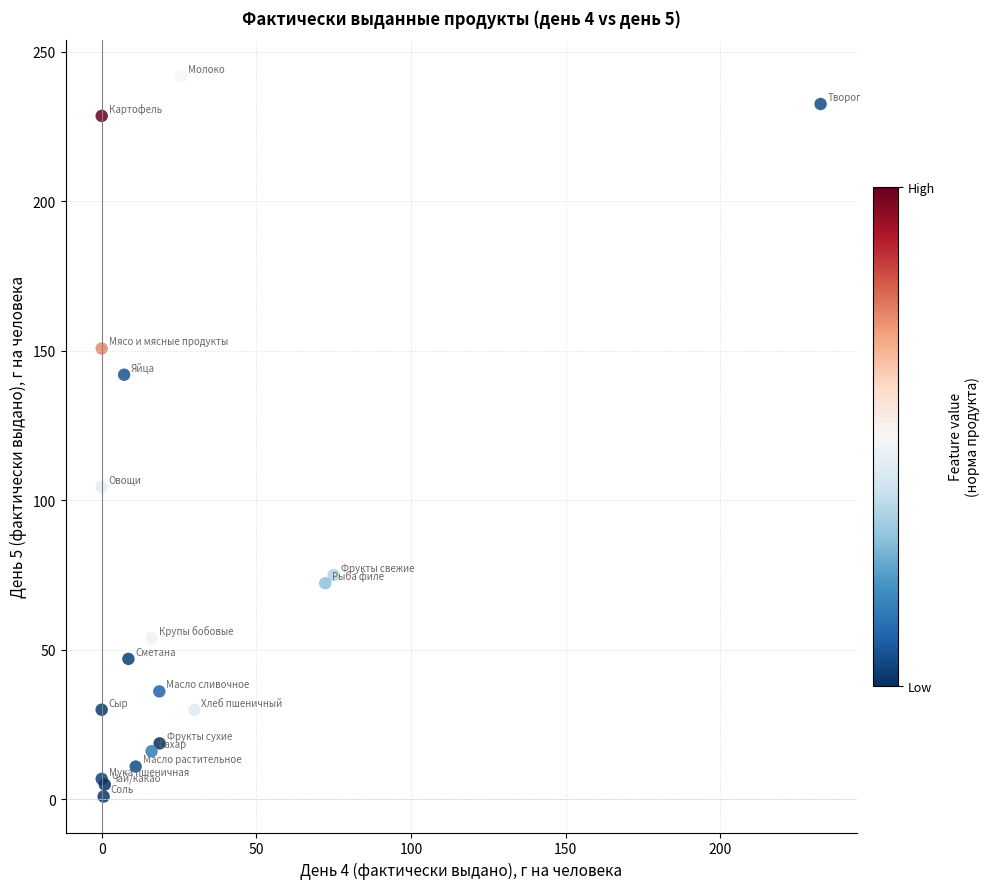

What Y value in the scatter plot is closest to 121?

104.5